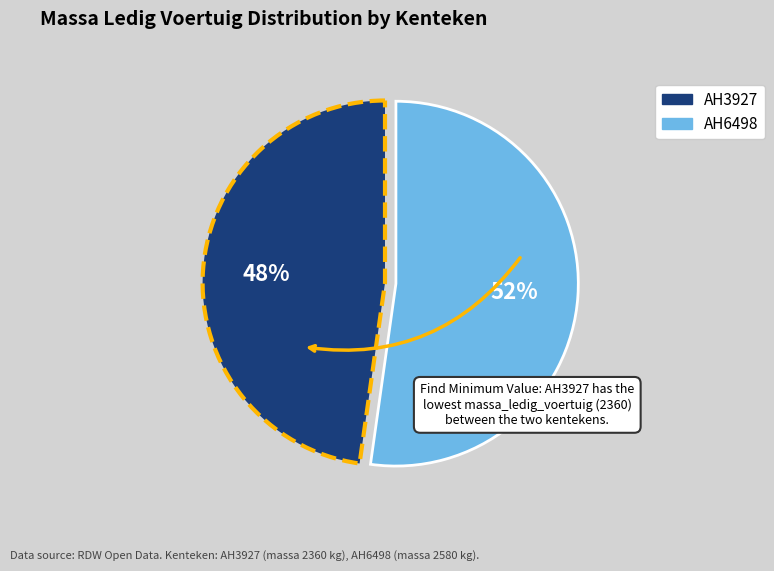

Which category accounts for the majority?

AH6498